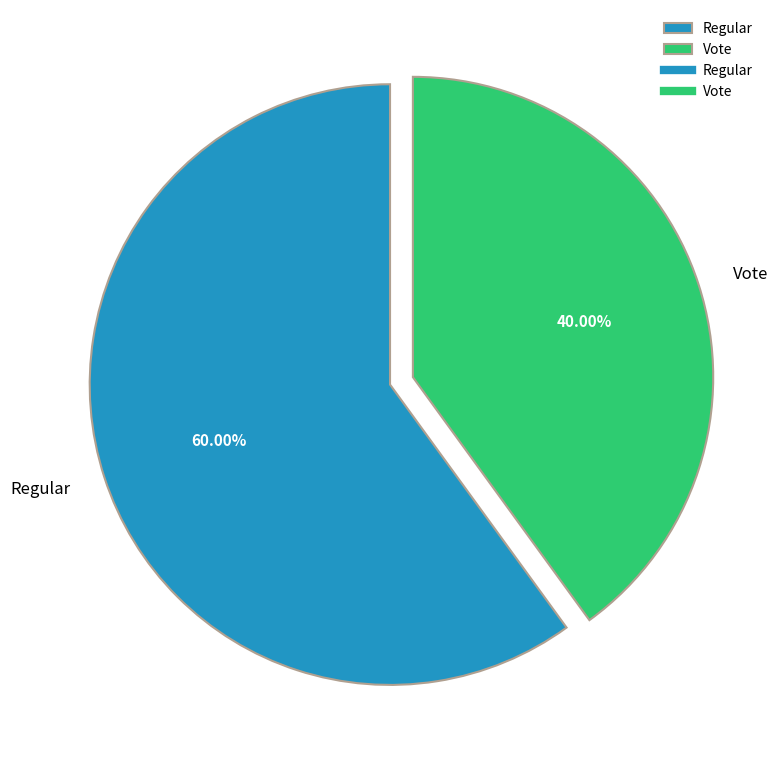

To the nearest percent, what portion does Regular represent?

60%